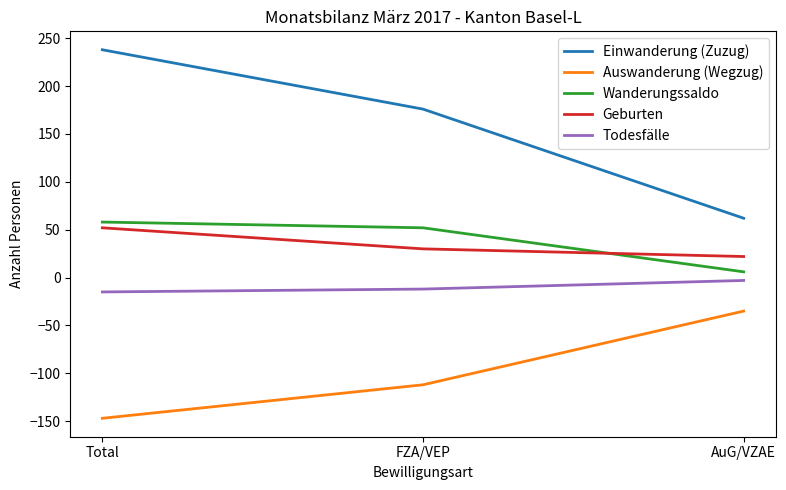

Reading left to right, list all the values displayed in this chart.

Einwanderung (Zuzug): Total=238	FZA/VEP=176	AuG/VZAE=62
Auswanderung (Wegzug): Total=-147	FZA/VEP=-112	AuG/VZAE=-35
Wanderungssaldo: Total=58	FZA/VEP=52	AuG/VZAE=6
Geburten: Total=52	FZA/VEP=30	AuG/VZAE=22
Todesfälle: Total=-15	FZA/VEP=-12	AuG/VZAE=-3